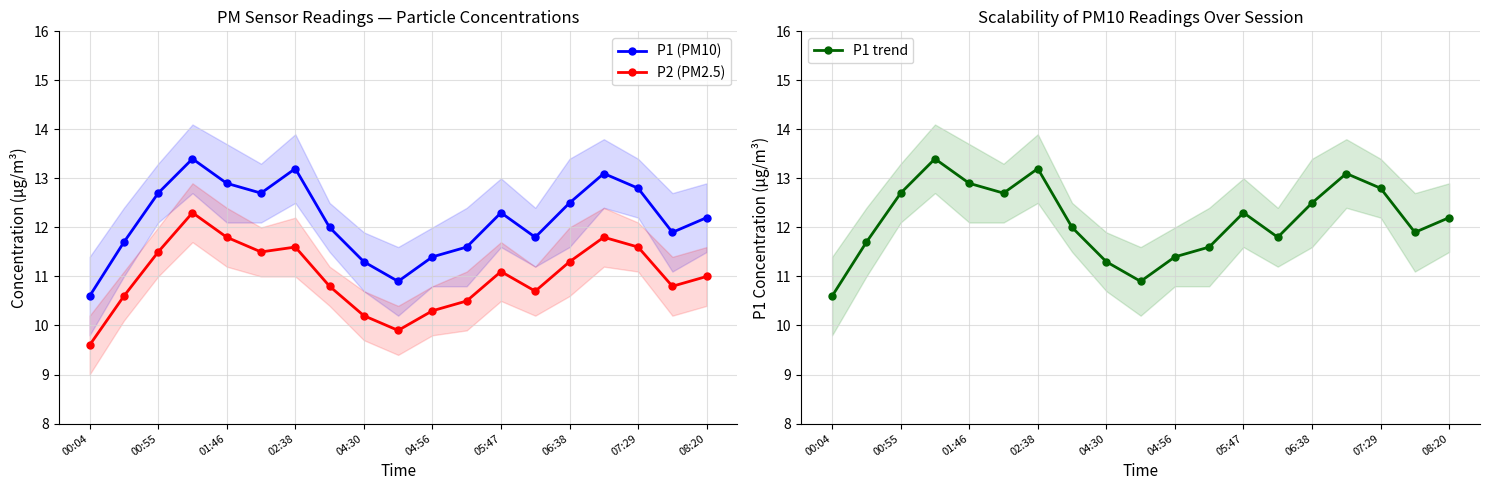

True or false: P2 (PM2.5) and P1 (PM10) cross at least once.

False